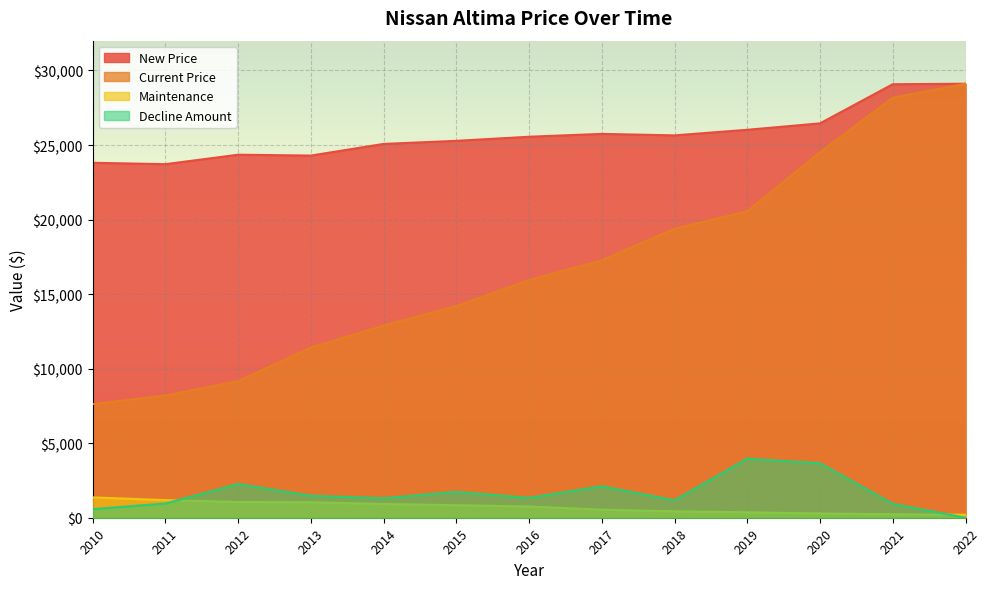

What is the difference between the maximum and minimum values in the New Price series?

5395